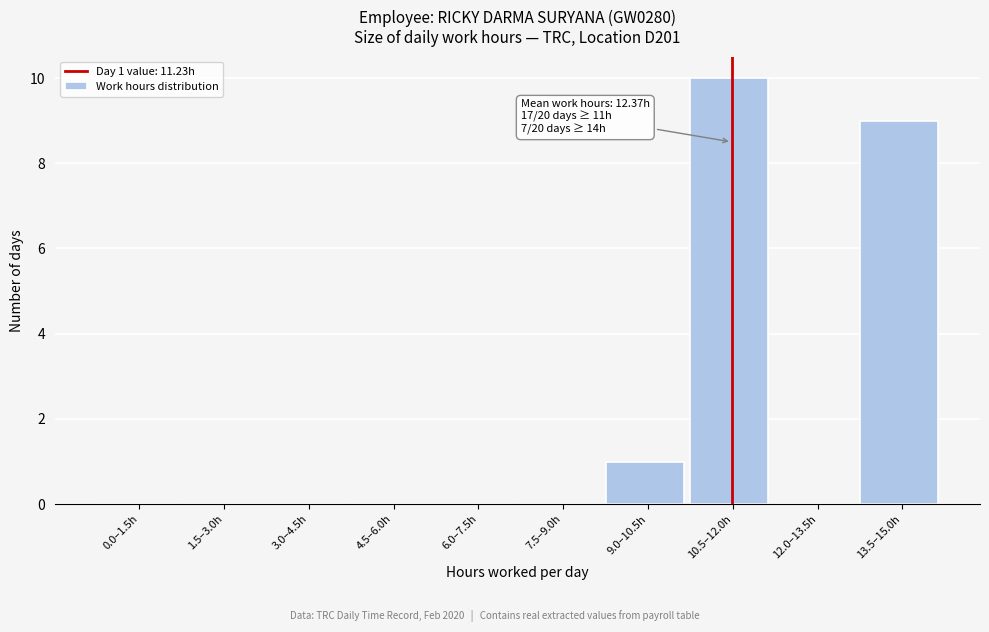

Reading left to right, list all the values displayed in this chart.

0.0–1.5h=0	1.5–3.0h=0	3.0–4.5h=0	4.5–6.0h=0	6.0–7.5h=0	7.5–9.0h=0	9.0–10.5h=1	10.5–12.0h=10	12.0–13.5h=0	13.5–15.0h=9